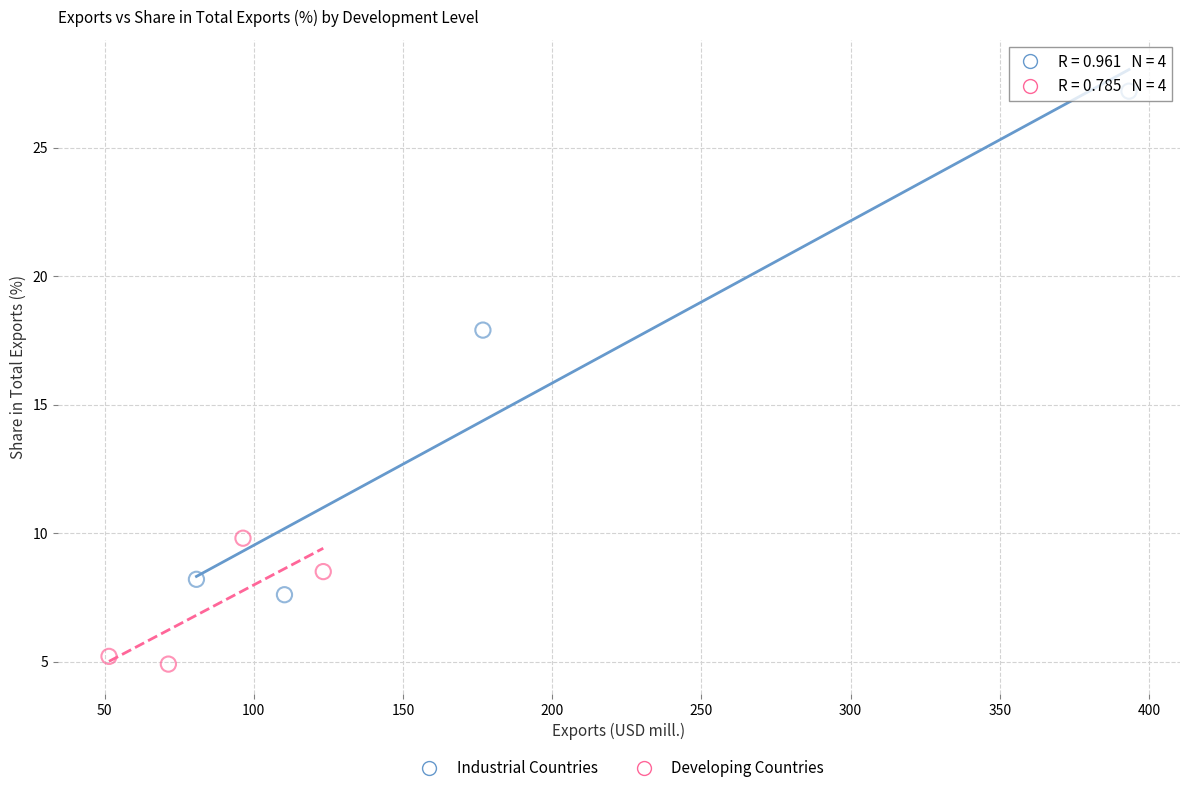

What are all the series names shown in the legend?

Industrial Countries, Developing Countries